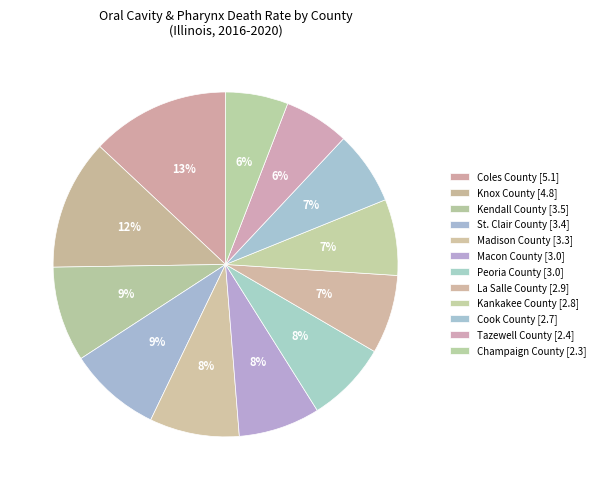

Which slice is the smallest?

Champaign County